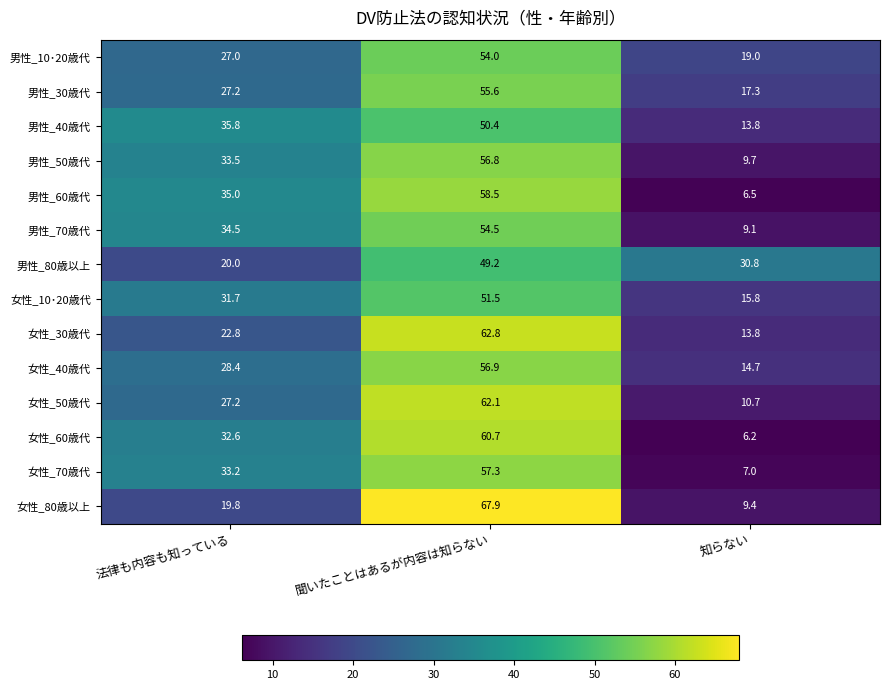

Is it true that 女性_40歳代 equals 28.4 at 法律も内容も知っている?

True